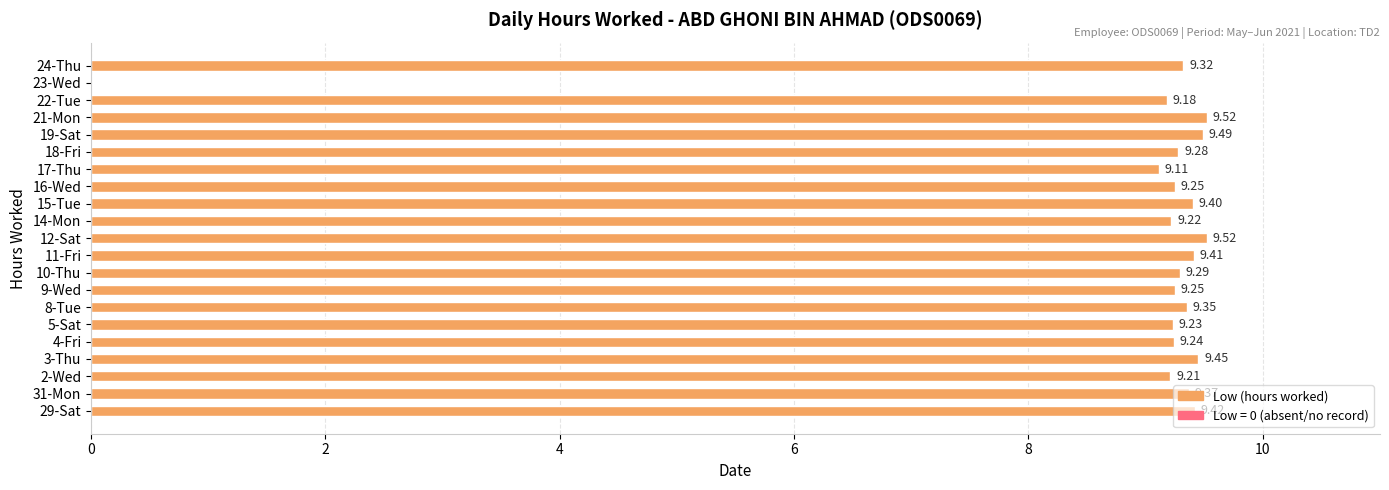

Which has a higher value, 11-Fri or 21-Mon?

21-Mon